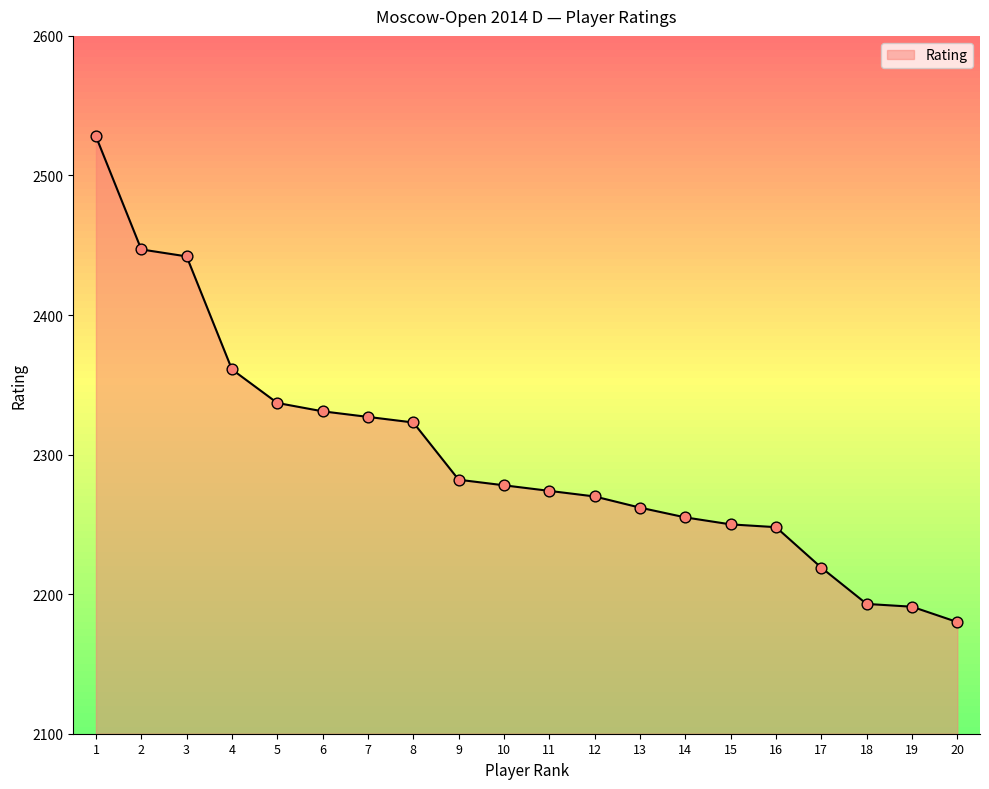

What is the change in value from 1 to 18?

-335